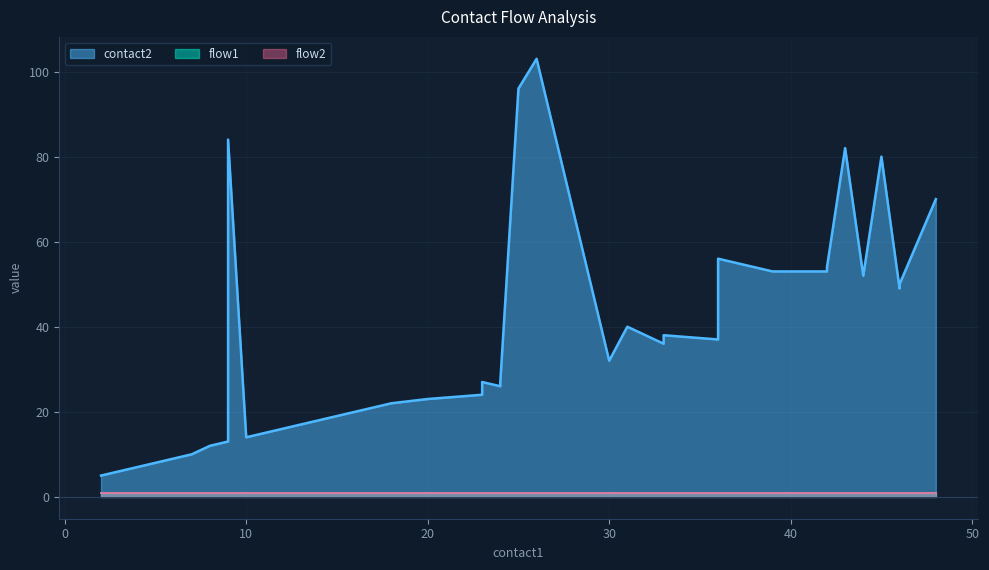

At which category does the chart reach its peak across all series?

26